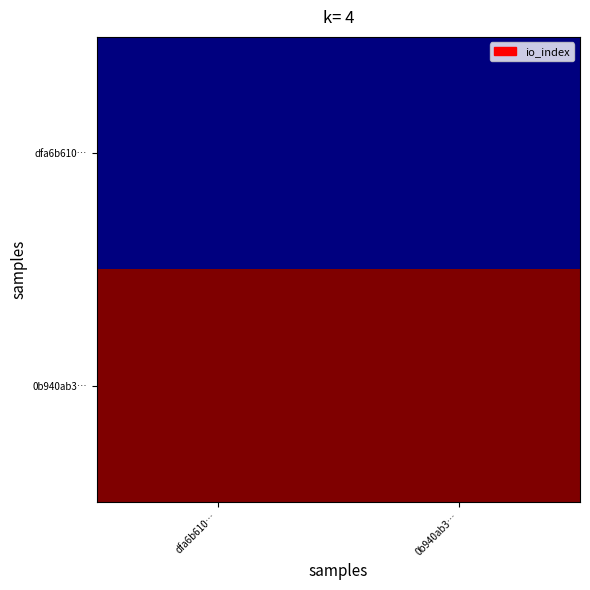

Between 0b940ab3… and dfa6b610…, which is larger?

0b940ab3…